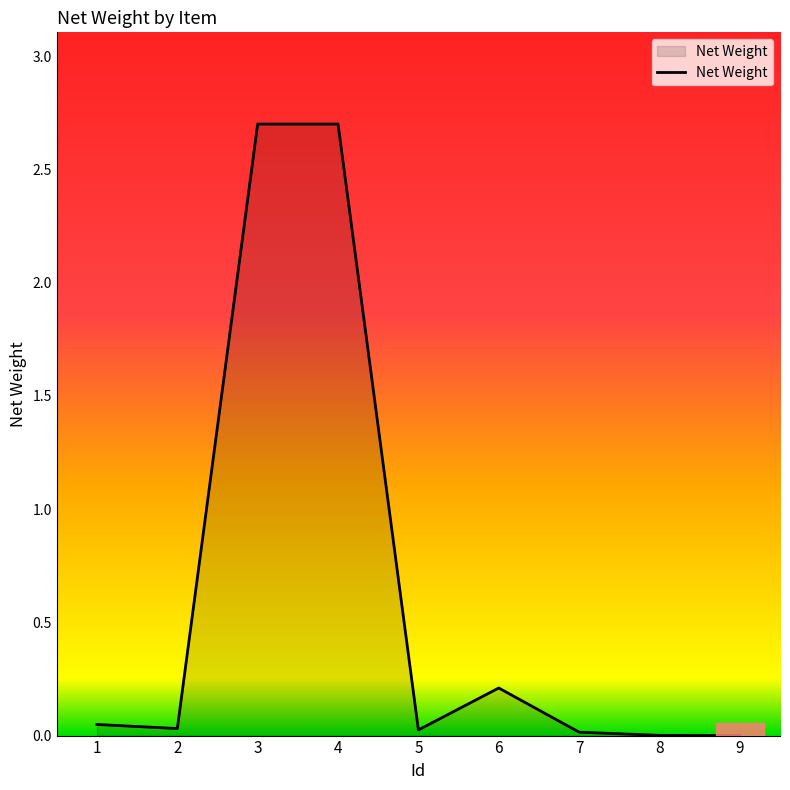

What is the difference between the maximum and minimum values?

2.7